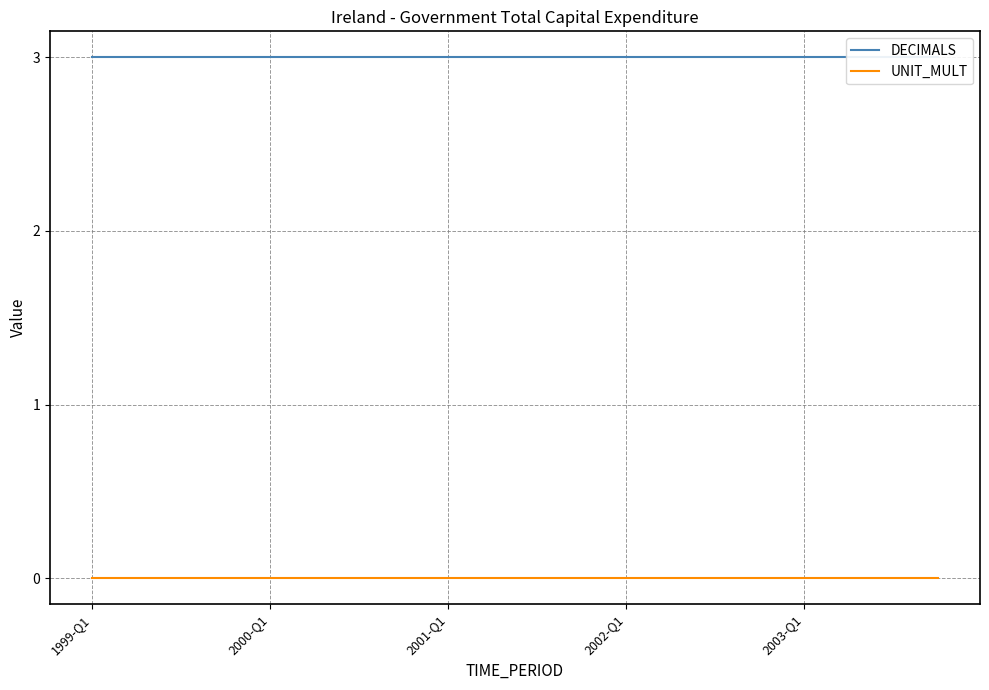

True or false: DECIMALS and UNIT_MULT cross at least once.

False